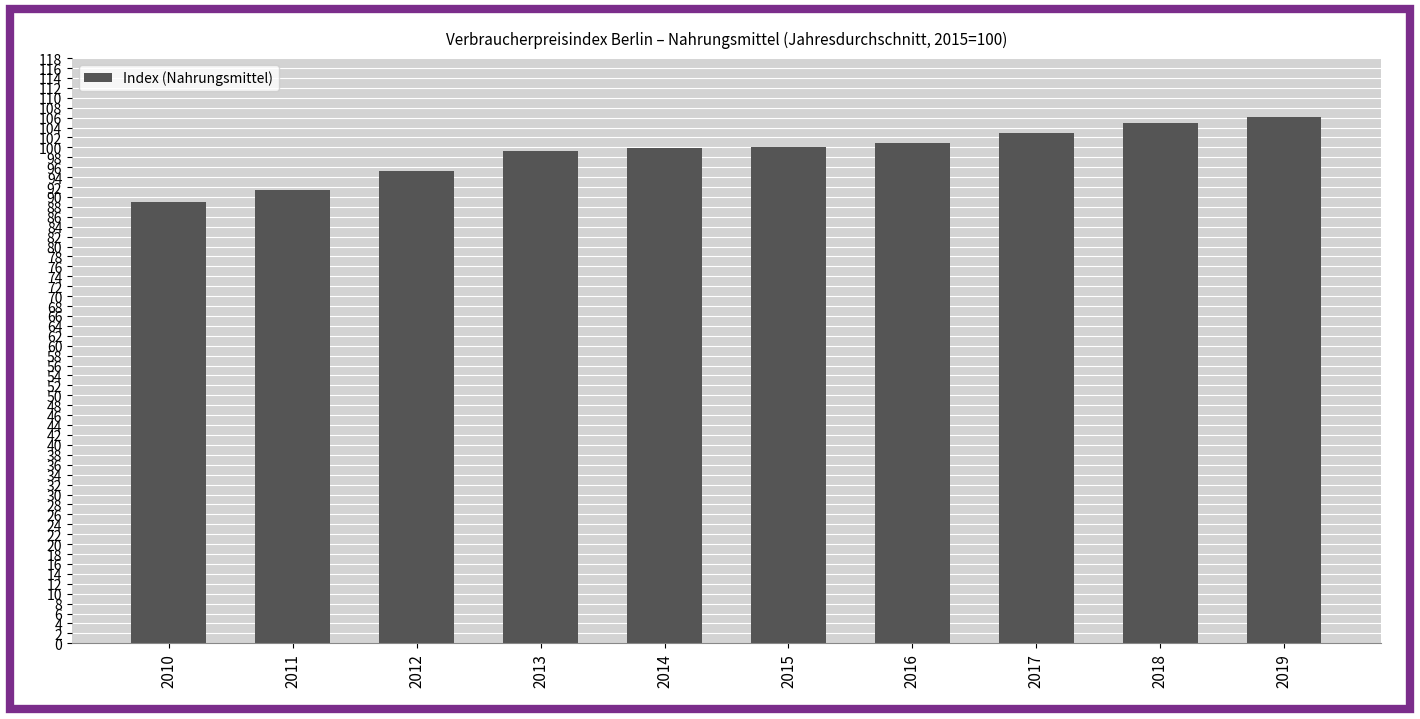

Which category has the lowest value across all series?

2010